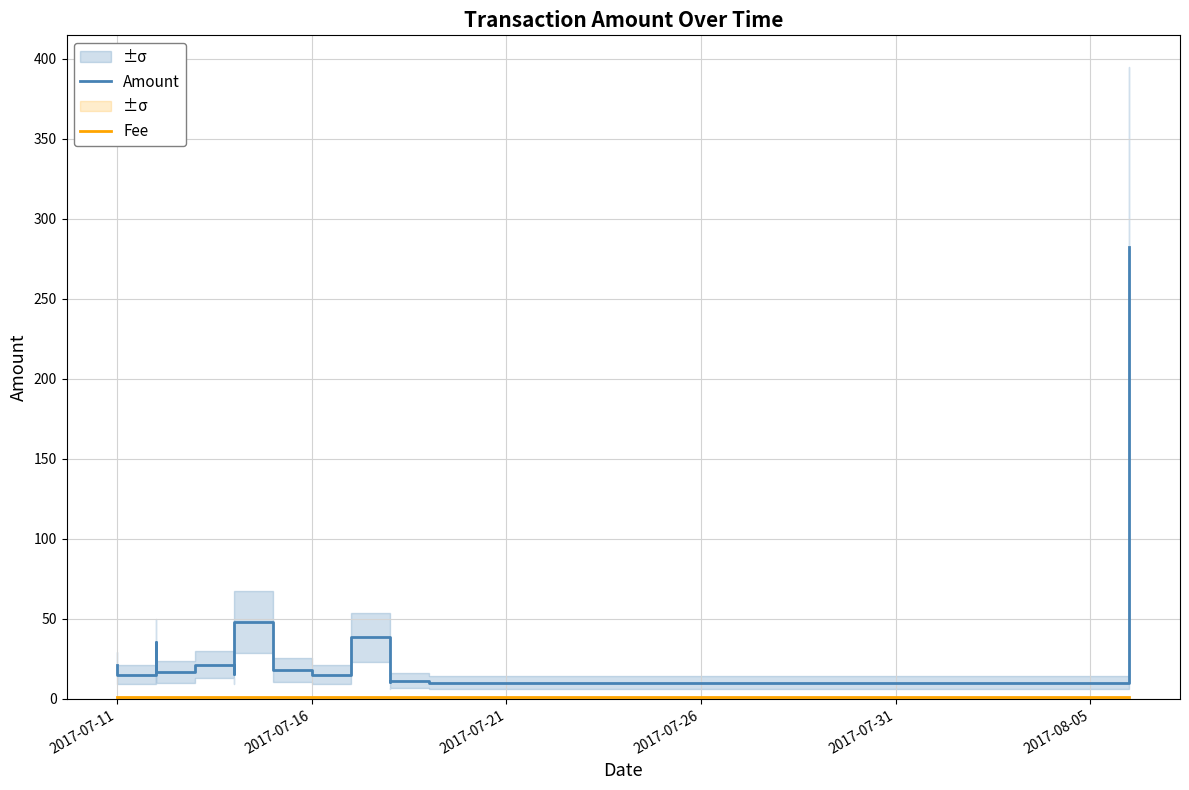

True or false: Amount and Fee intersect in this chart.

False